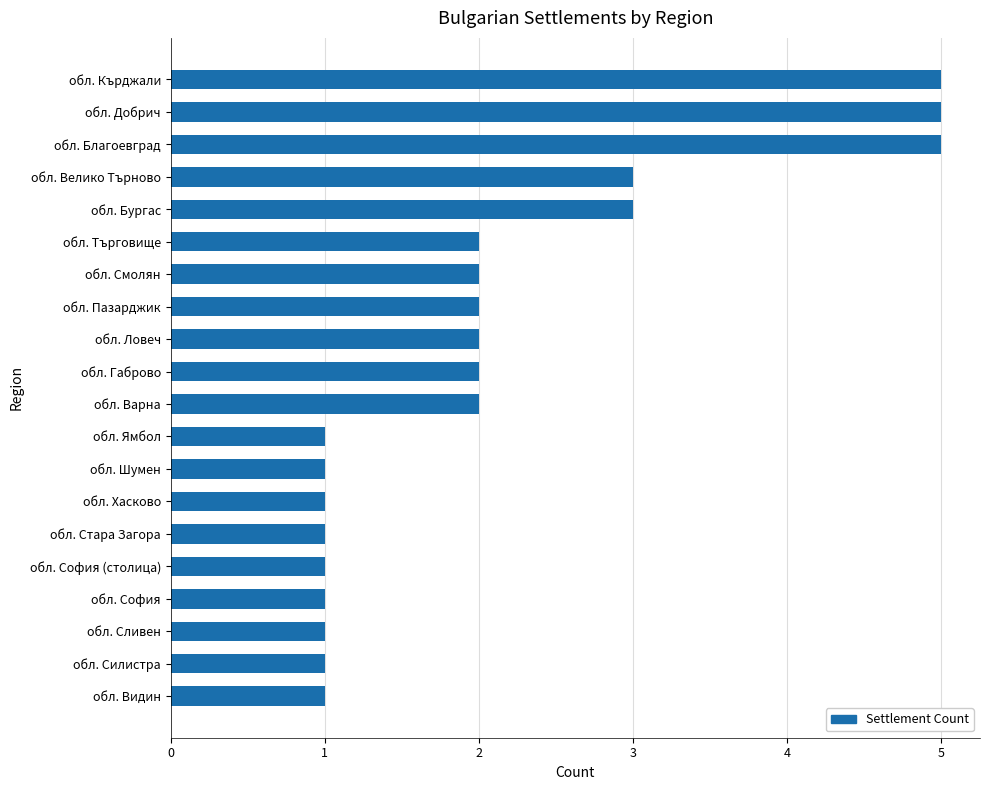

Count the values in the range 1 to 3.

17